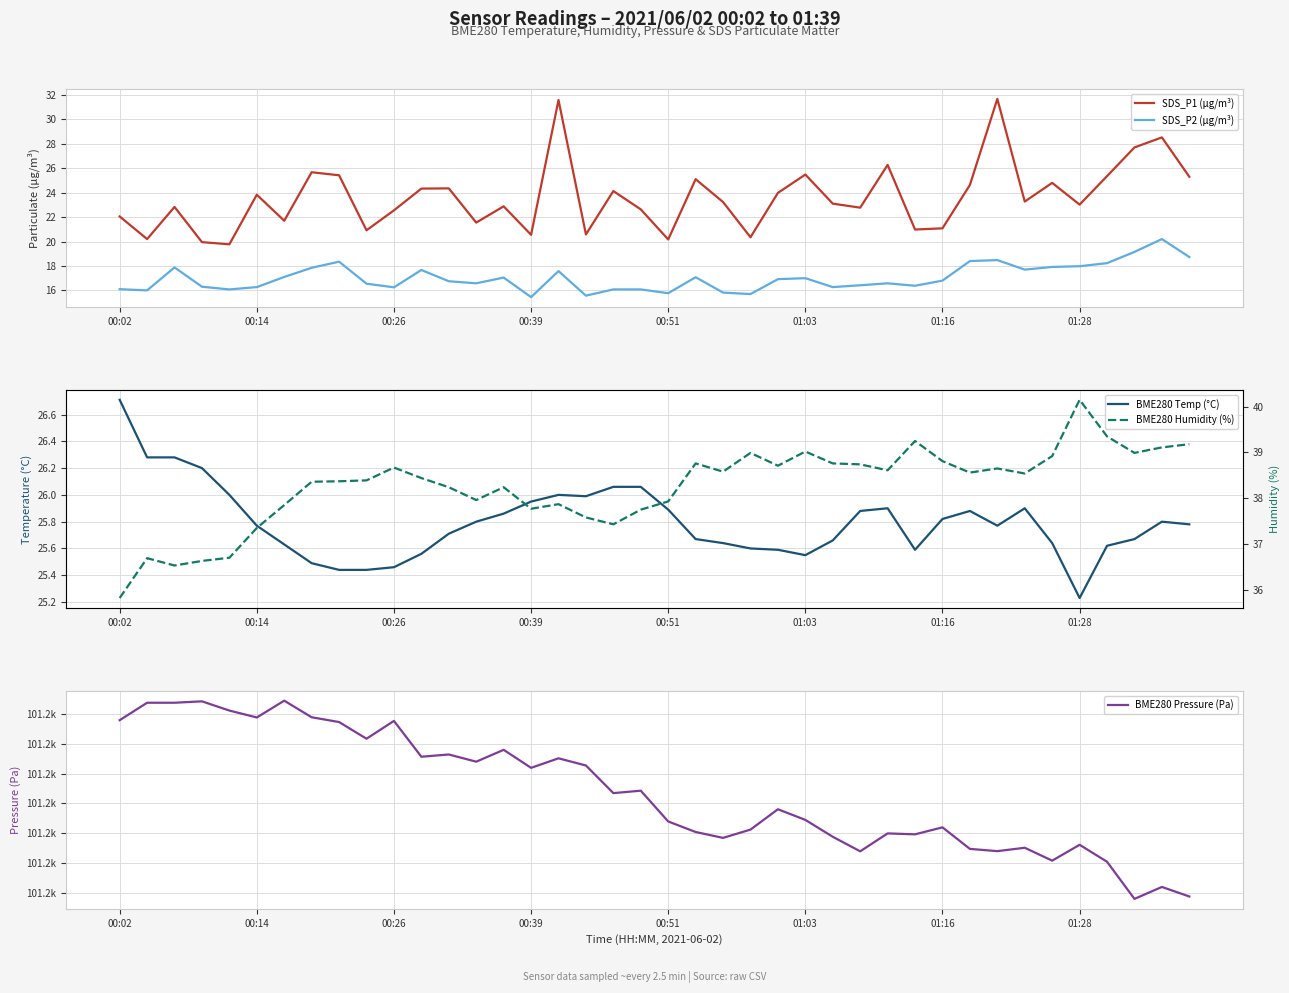

What is the lowest value of the BME280 Pressure (Pa) series?

101168.0